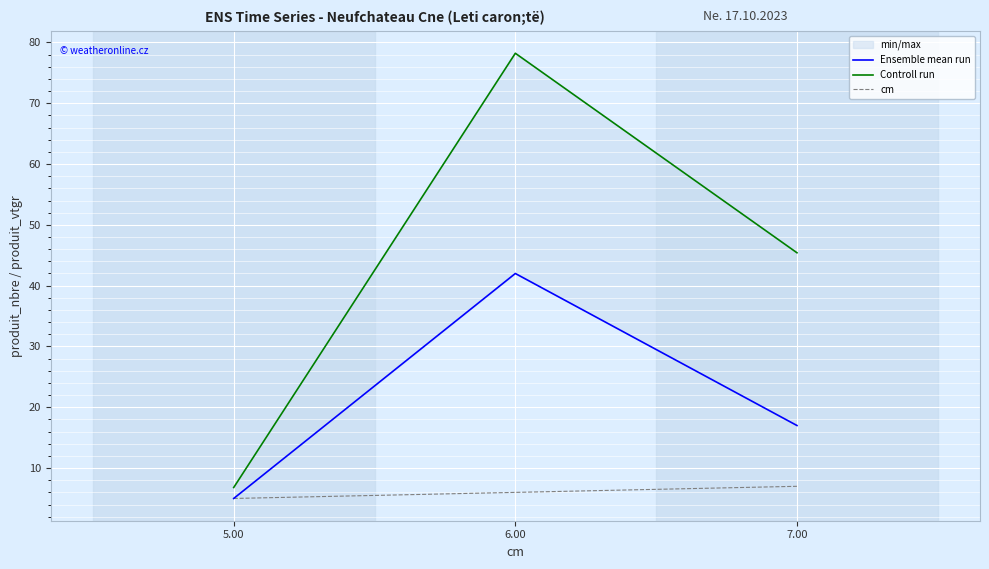

What are all the series names shown in the legend?

Ensemble mean run, Controll run, cm